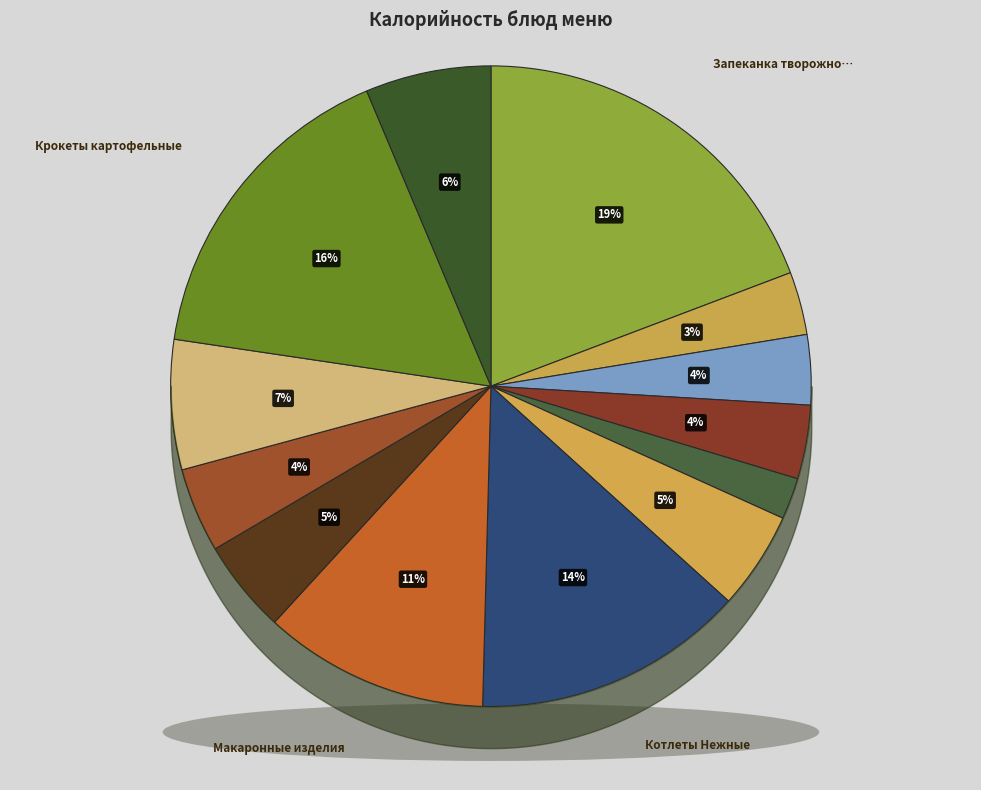

Does any single category account for the majority?

No